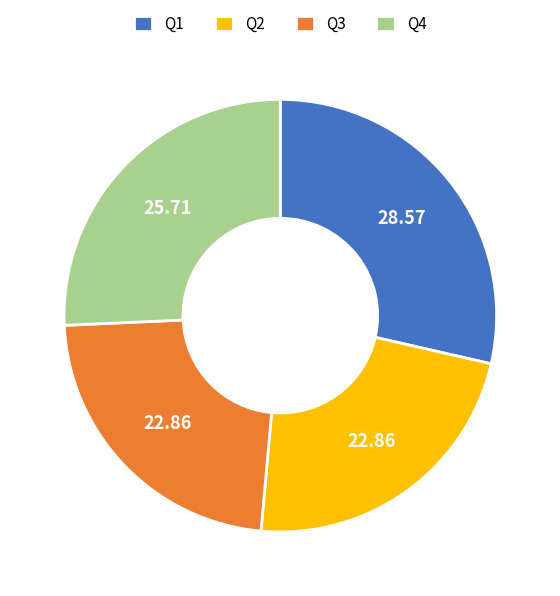

Combined, do Q4 and Q2 account for over 50%?

No